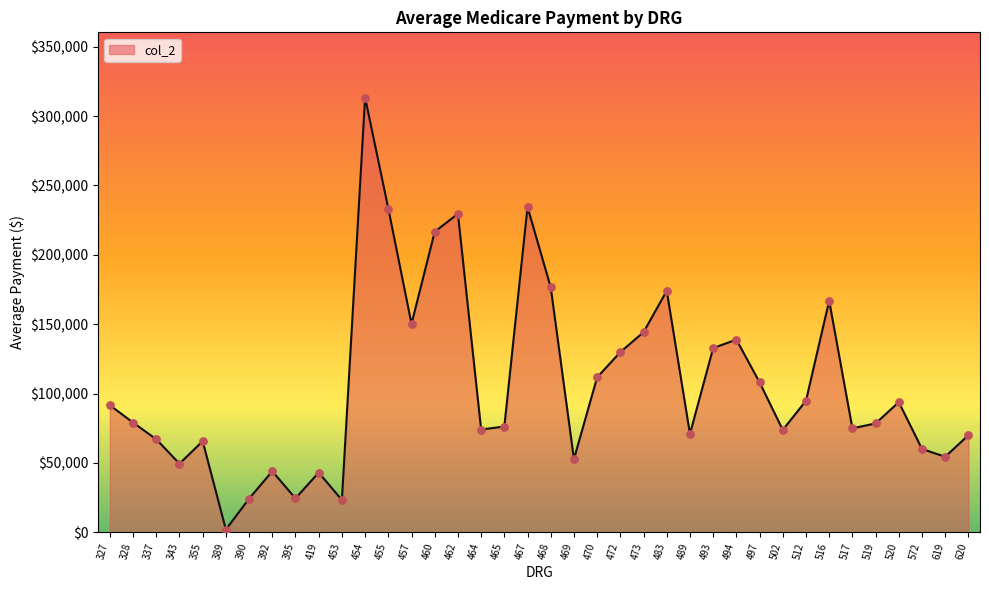

Approximately how many times larger is the value at 619 compared to 512?

0.6